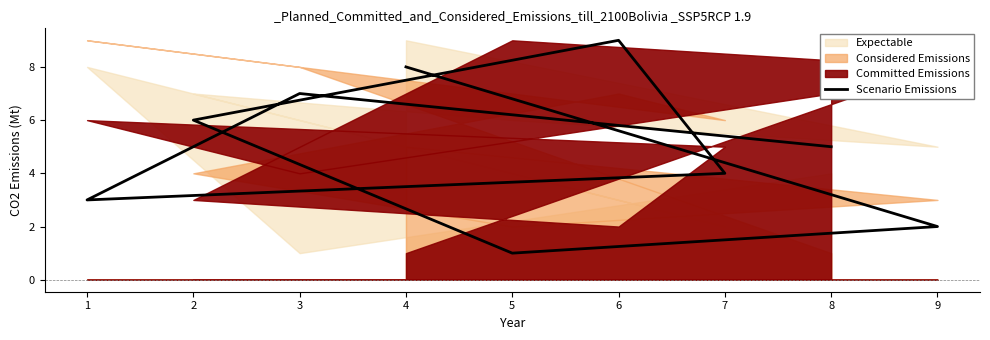

What is the sum of all values?

45